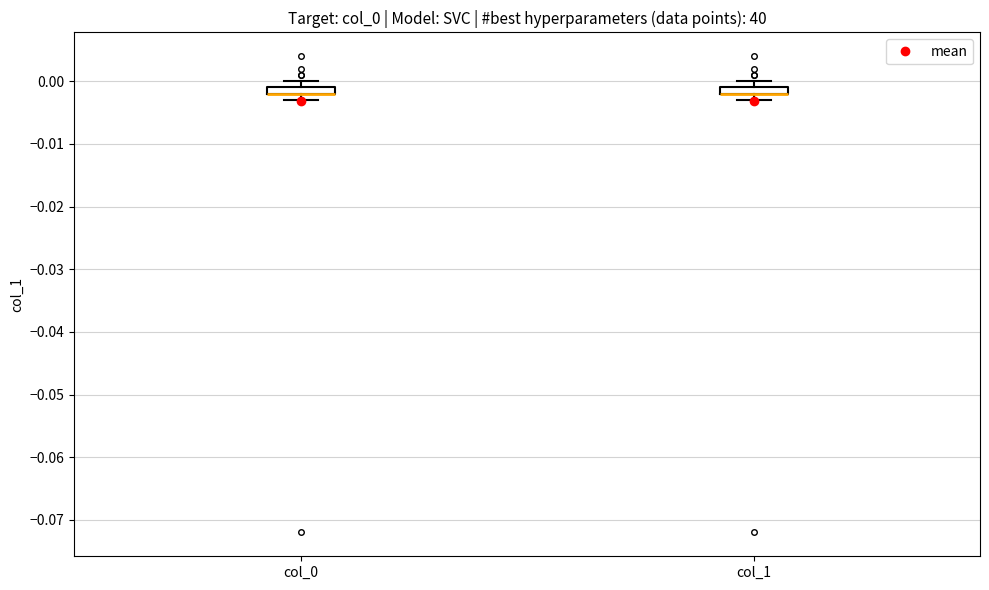

Where is the upper edge of the box for col_0 on the y-axis? The values are not printed on the chart, so give them approximately, as read against the axis.

-0.001